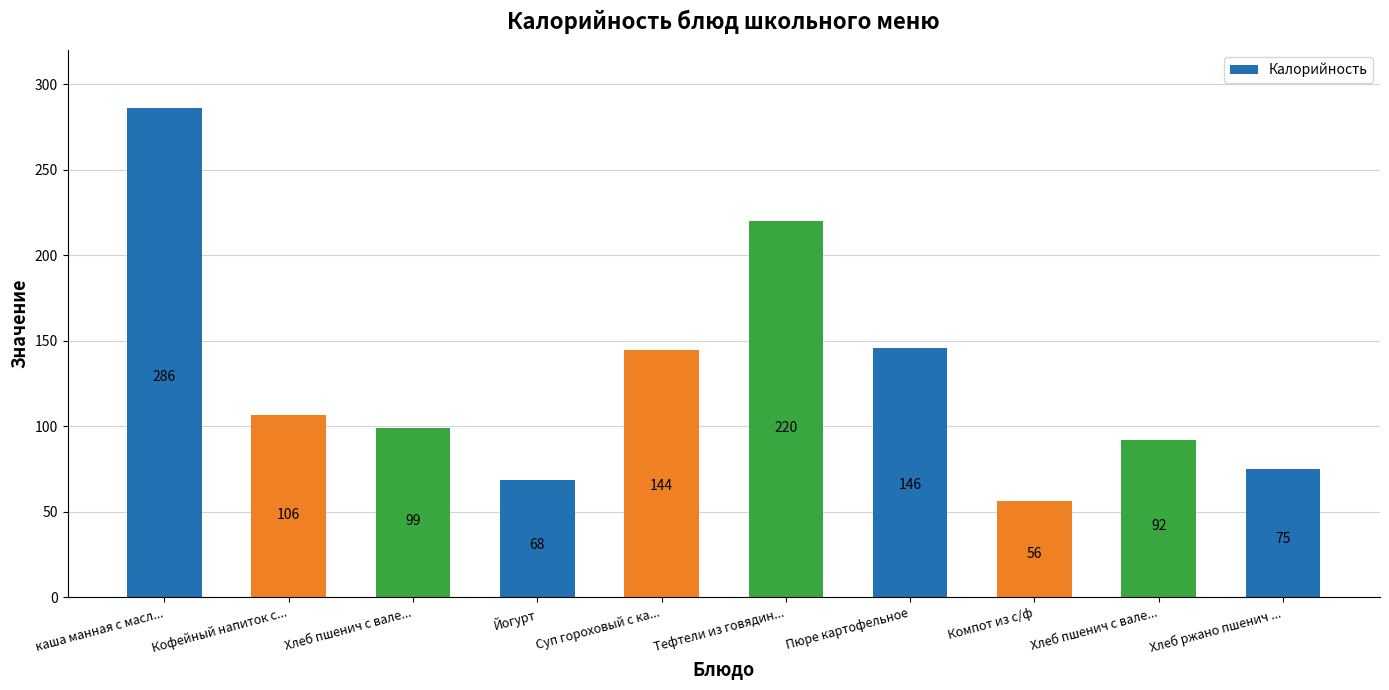

How many series are shown in this chart?

1